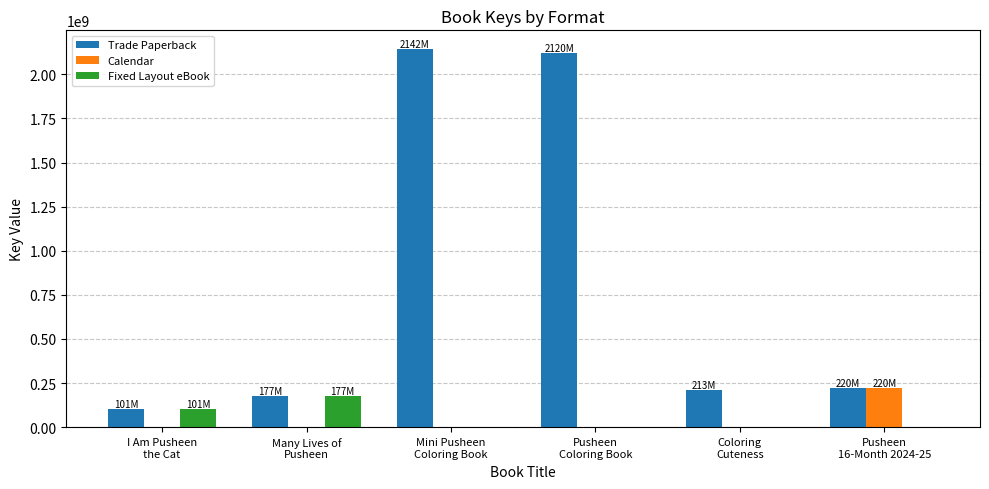

What is the sum of all Fixed Layout eBook values?

277345093